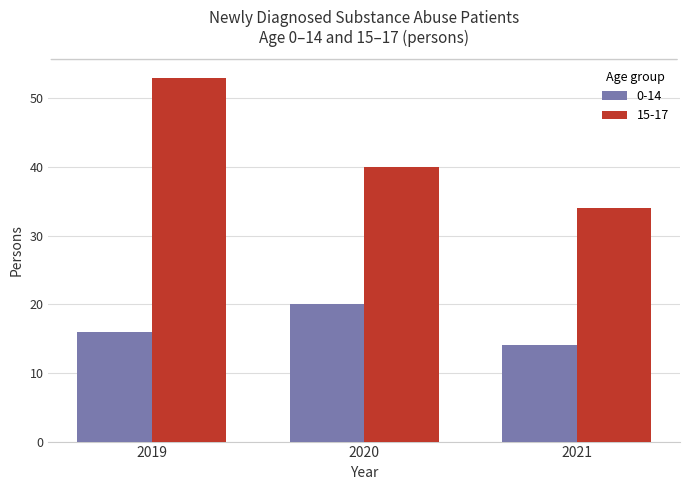

What are all the series names shown in the legend?

0-14, 15-17